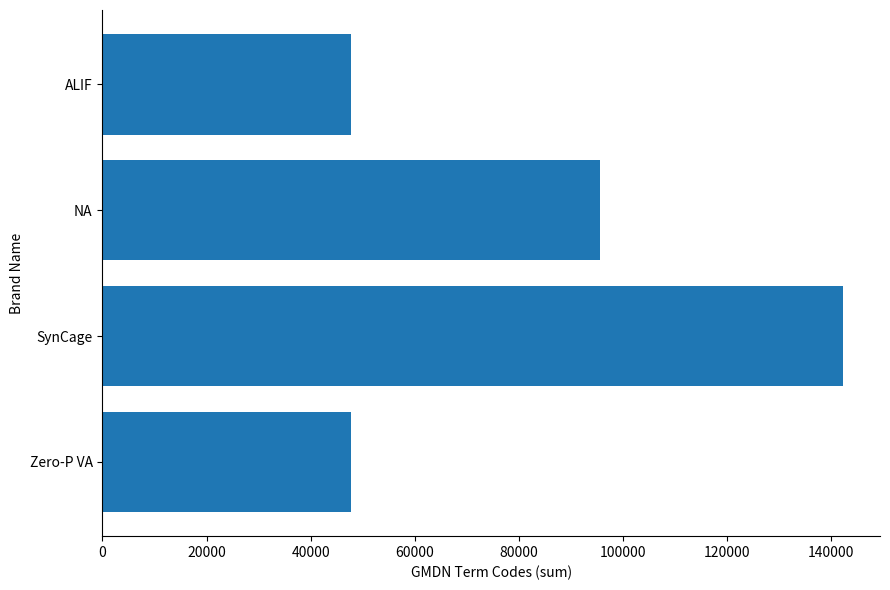

Between NA and ALIF, which is larger?

NA